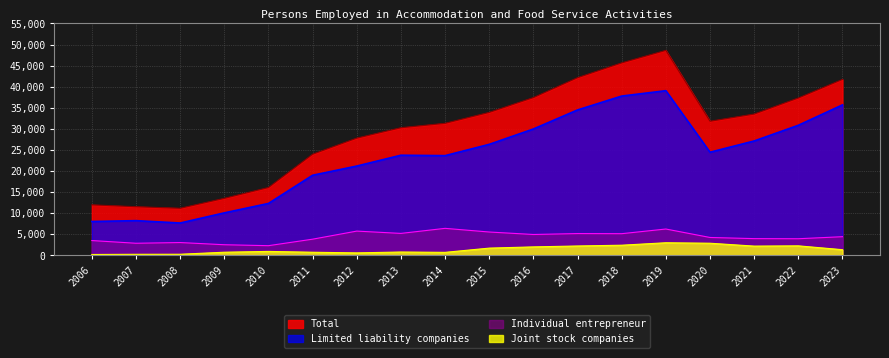

What is the average value of the Total series?

29447.6